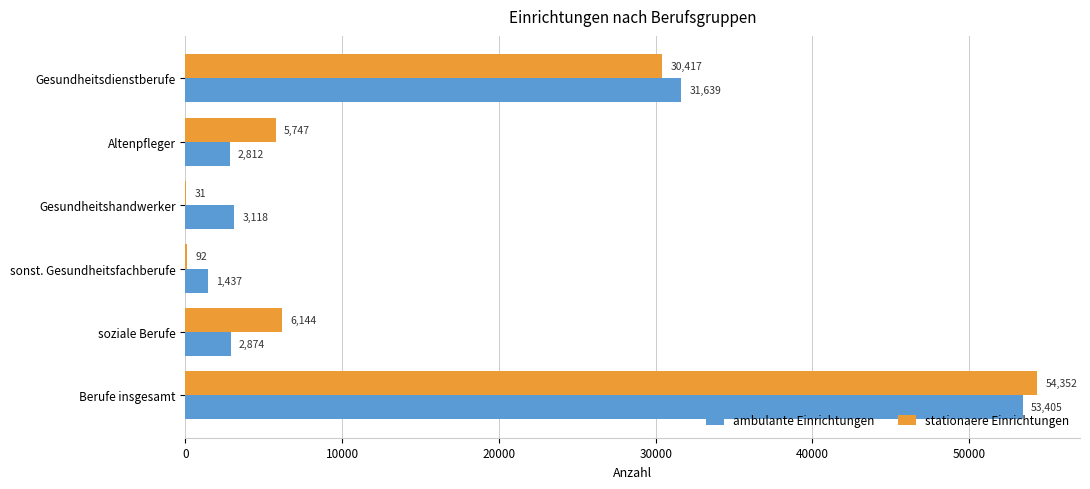

What are all the series names shown in the legend?

ambulante Einrichtungen, stationaere Einrichtungen